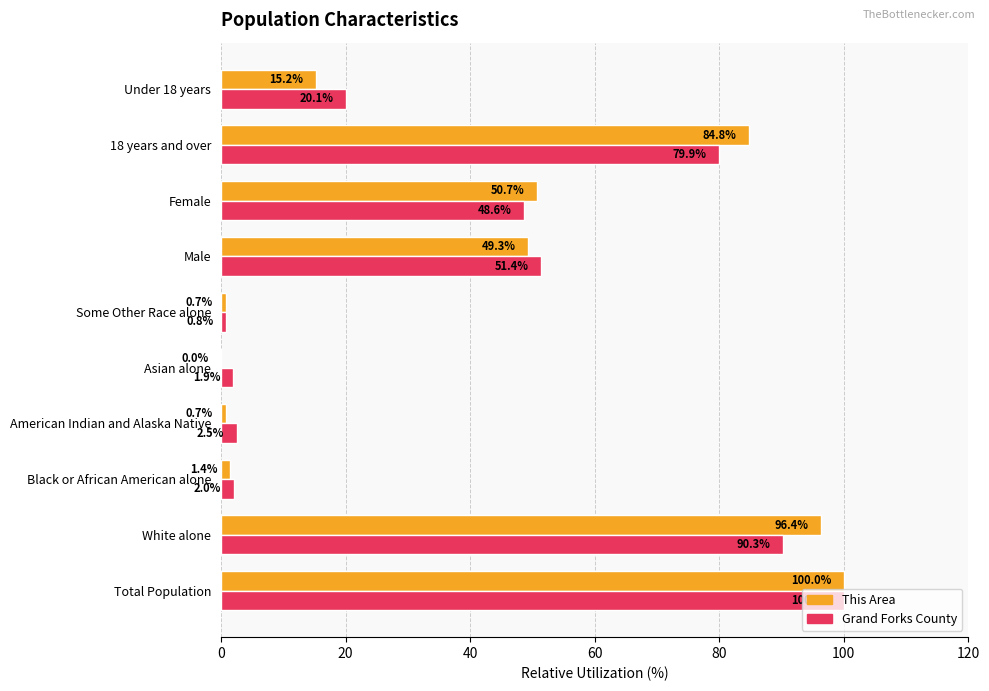

Count the number of data series in this chart.

2